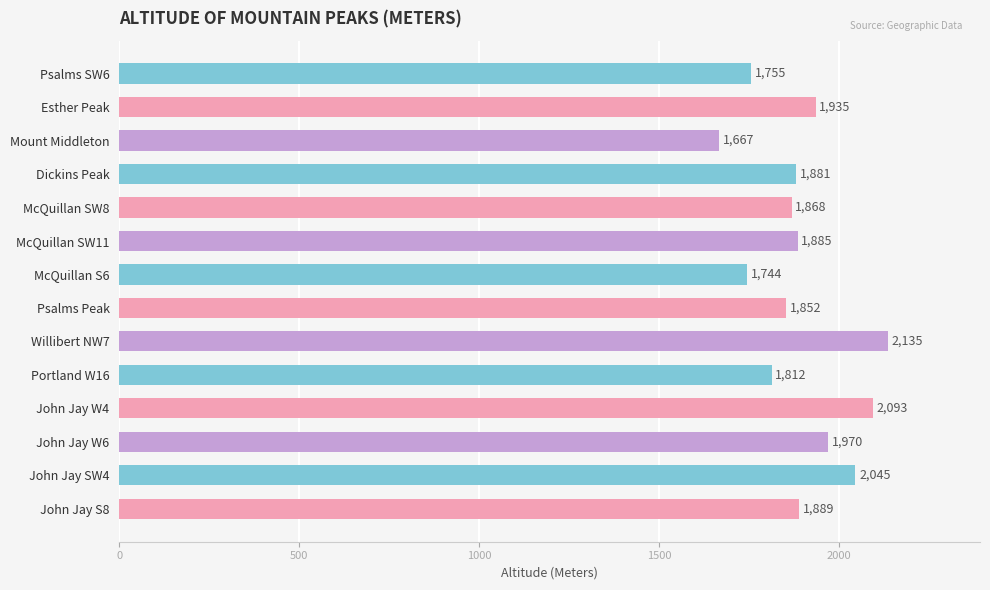

What is the change in value from McQuillan S6 to Portland W16?

+68